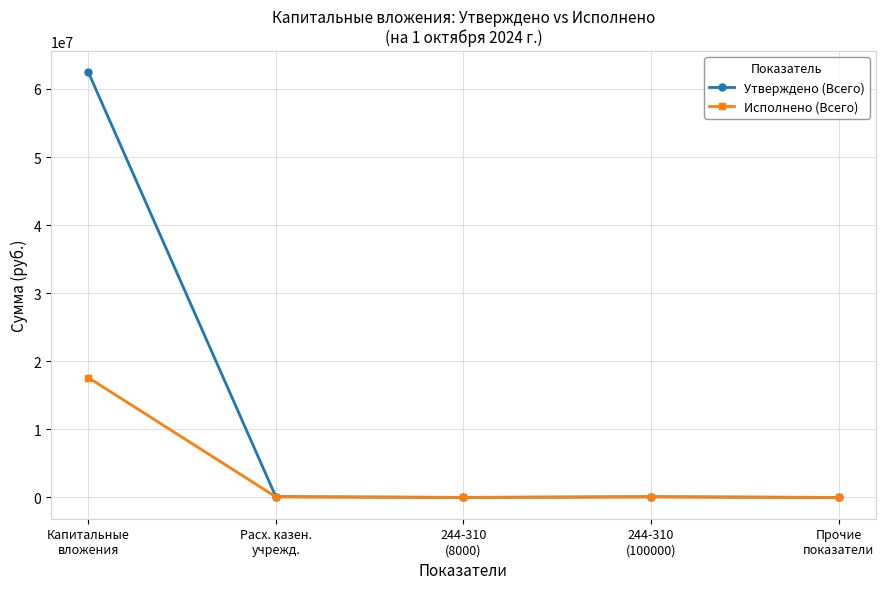

How many lines are shown in the chart?

2